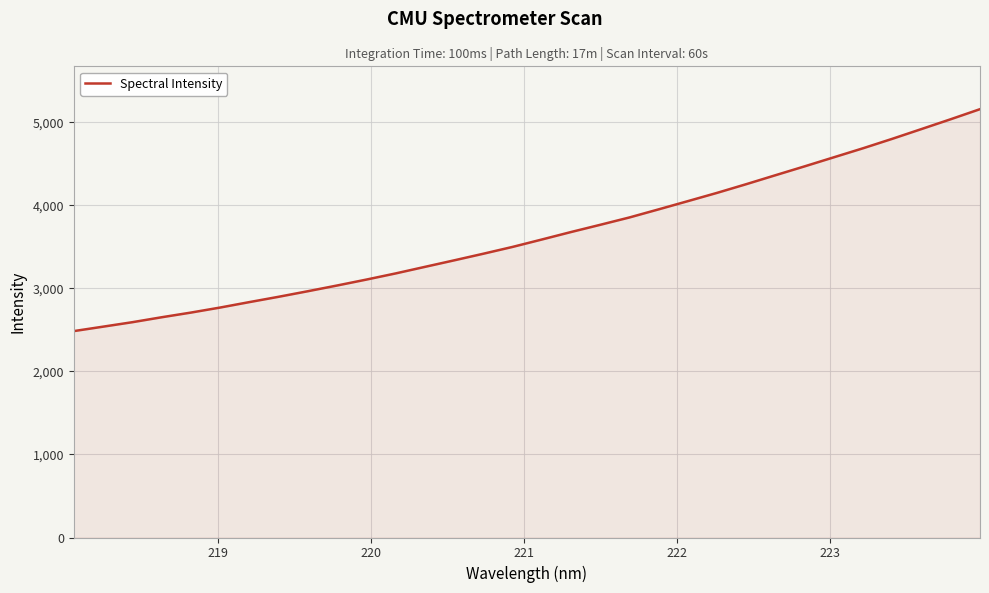

Count the number of categories in the chart.

32